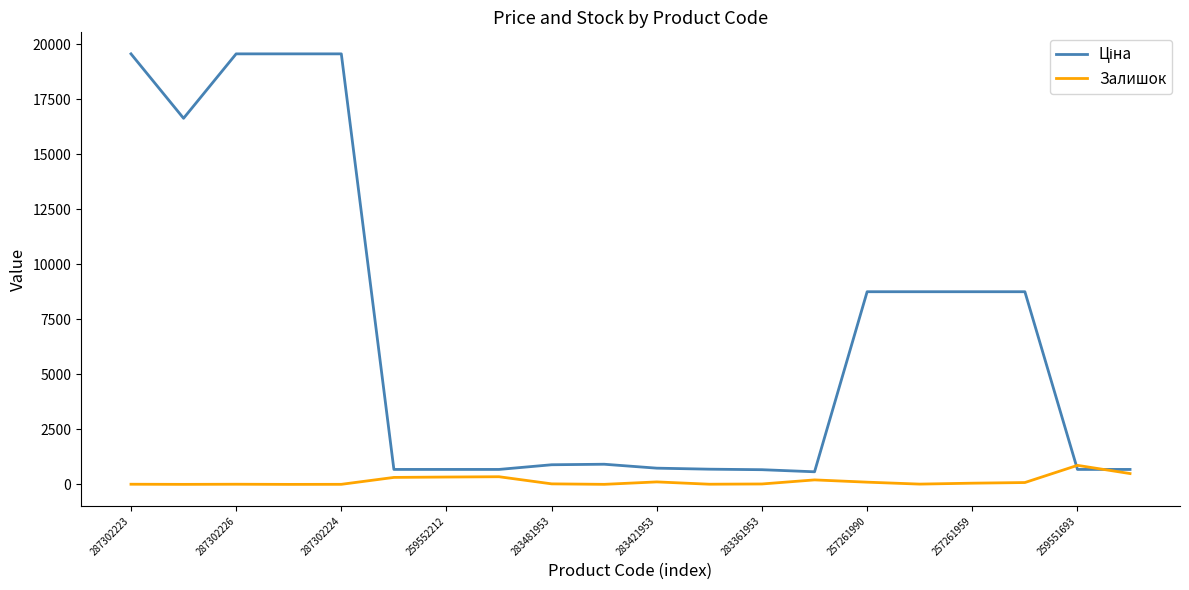

What is the greatest value displayed?

19564.9